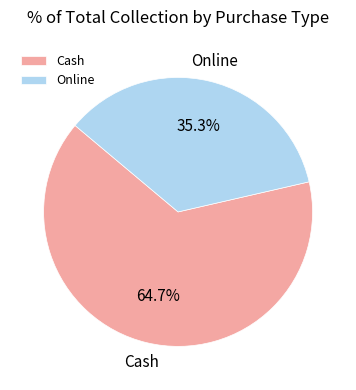

To the nearest percent, what is the average slice percentage?

50%